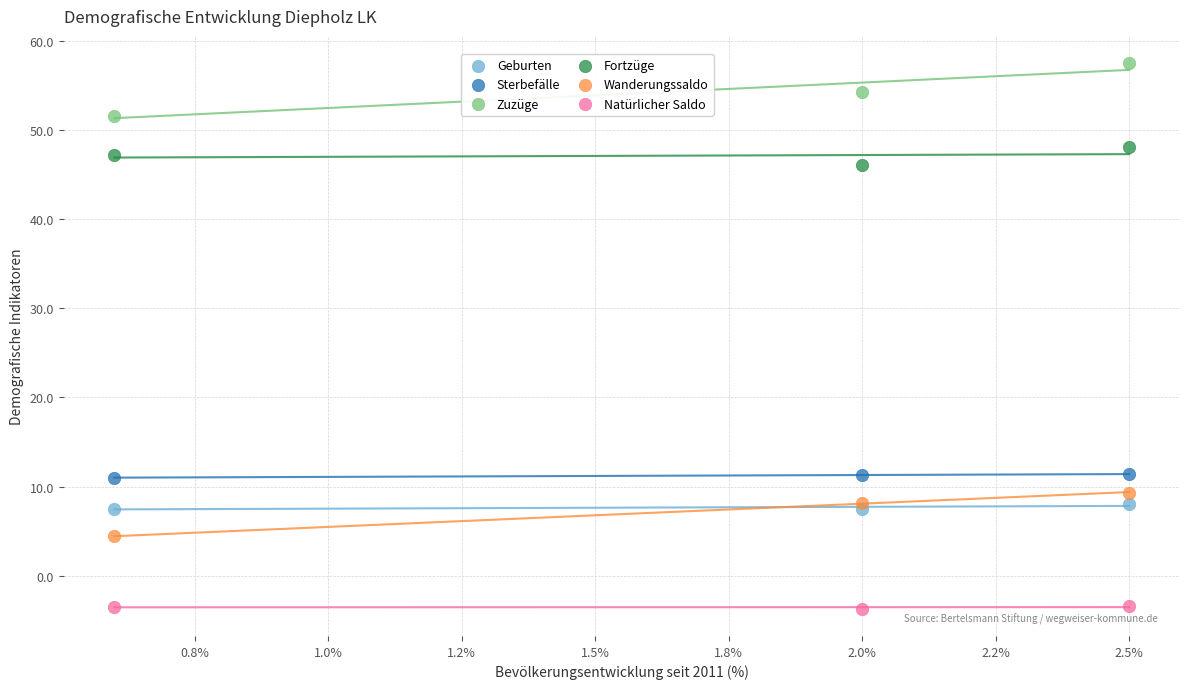

Which series reaches the minimum Y coordinate?

Natürlicher Saldo